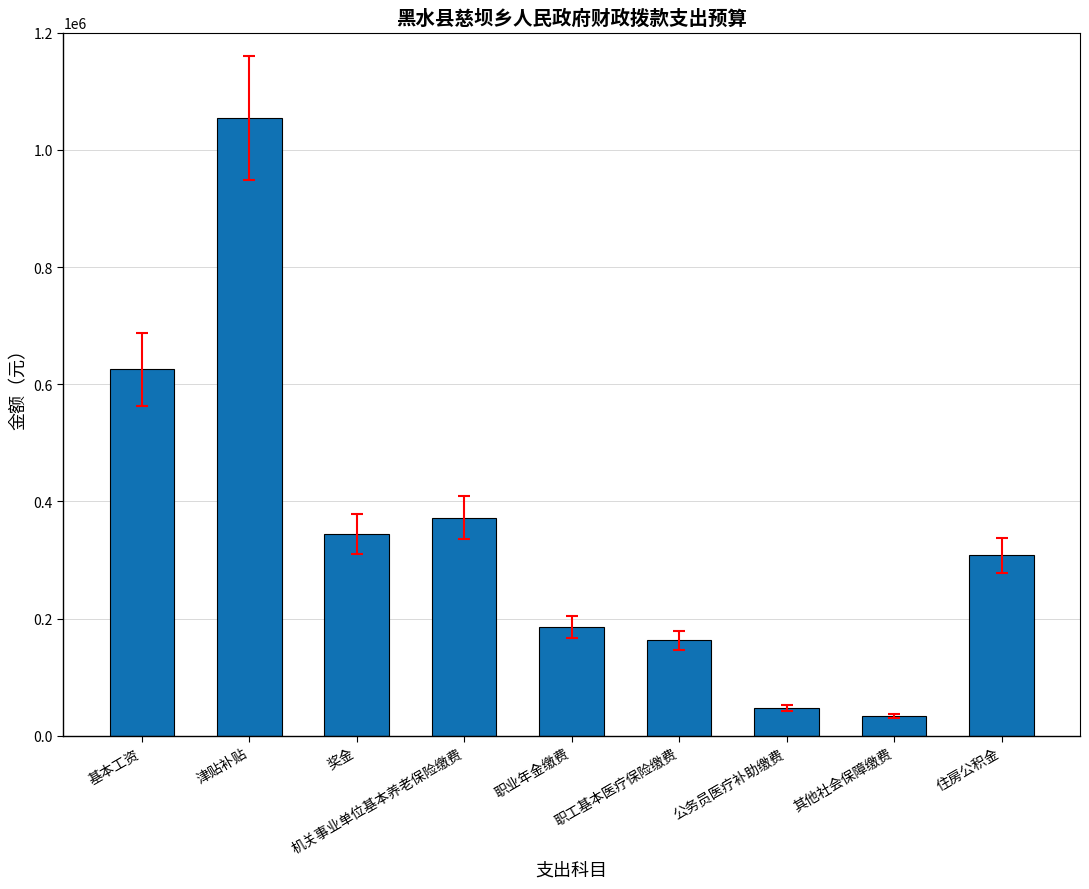

At which category does the chart reach its minimum across all series?

其他社会保障缴费